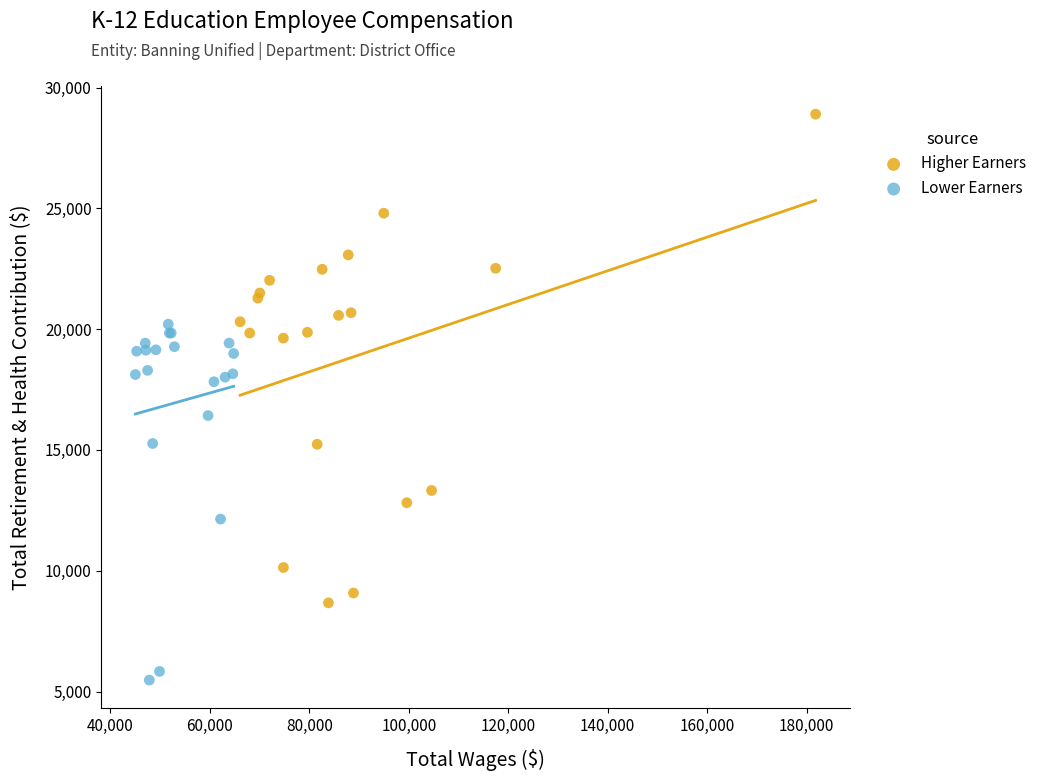

Which series contains the lowest Y value?

Lower Earners